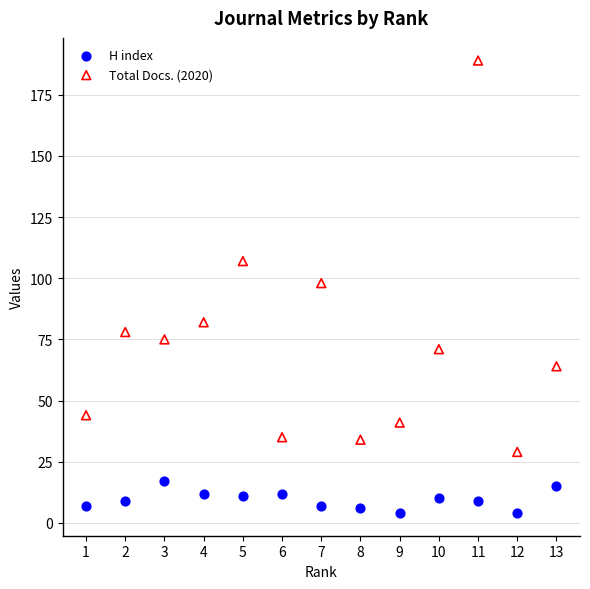

Across all data points, what is the range of Y values (max minus min)?

185